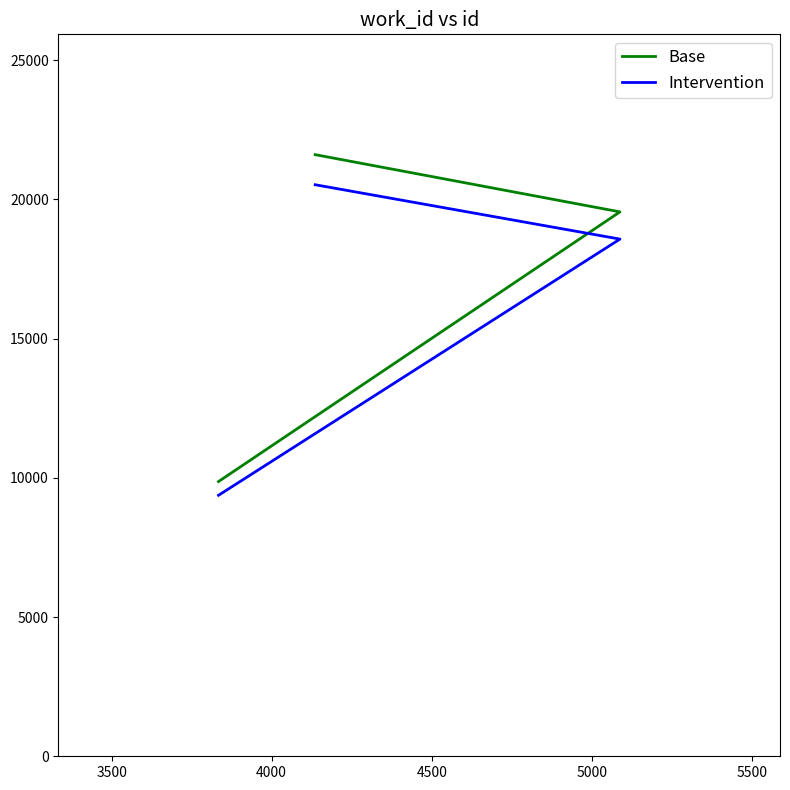

At 3500, list the series in order from smallest to largest.

Intervention, Base